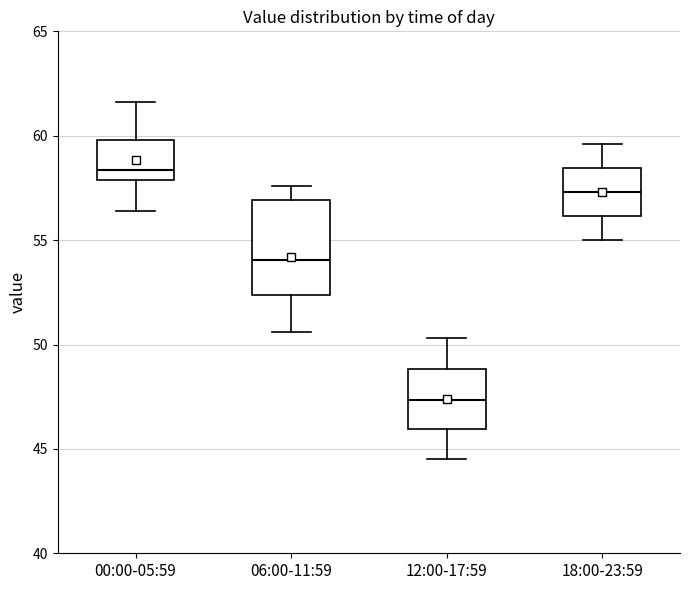

Where is the lower edge of the box for 00:00-05:59 on the y-axis? The values are not printed on the chart, so give them approximately, as read against the axis.

58.0